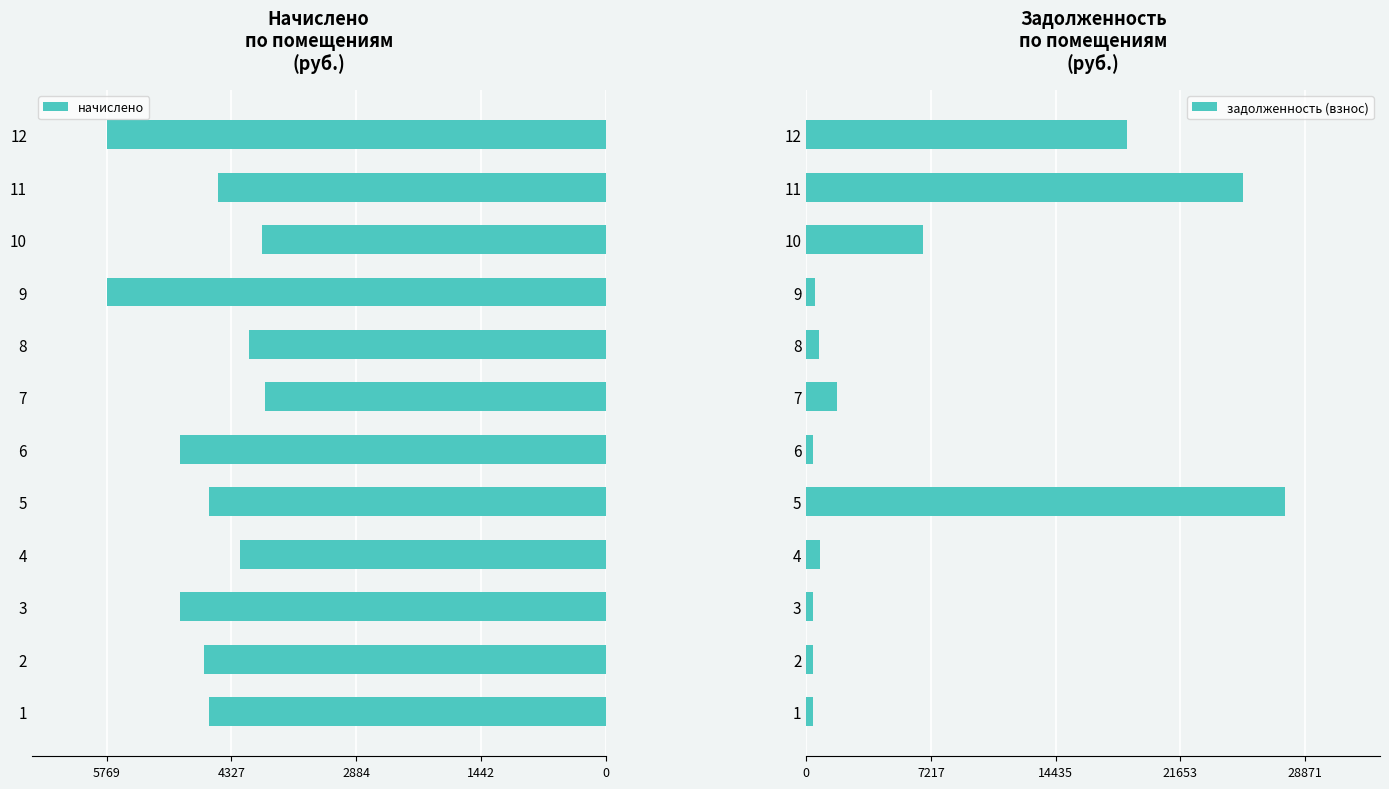

Where is задолженность (взнос) nearest to the value 14054?

12